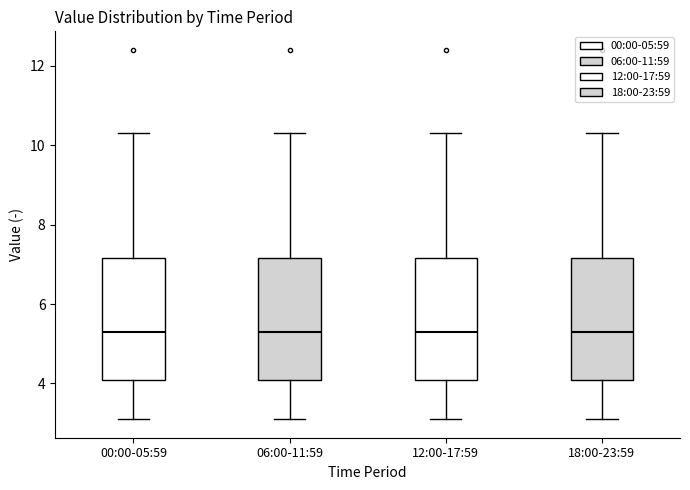

Reading left to right, read every box against the y-axis: the position of its median line, the range the box covers, and the ends of its whiskers. The values are not printed on the chart, so give them approximately, as read against the axis.

00:00-05:59: median 5.4, box 4.2 to 7.2, whiskers 3.2 to 10.4
06:00-11:59: median 5.4, box 4.2 to 7.2, whiskers 3.2 to 10.4
12:00-17:59: median 5.4, box 4.2 to 7.2, whiskers 3.2 to 10.4
18:00-23:59: median 5.4, box 4.2 to 7.2, whiskers 3.2 to 10.4